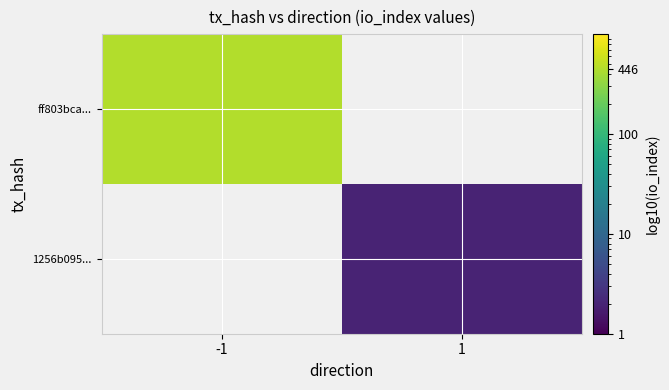

How many categories are shown in the chart?

2